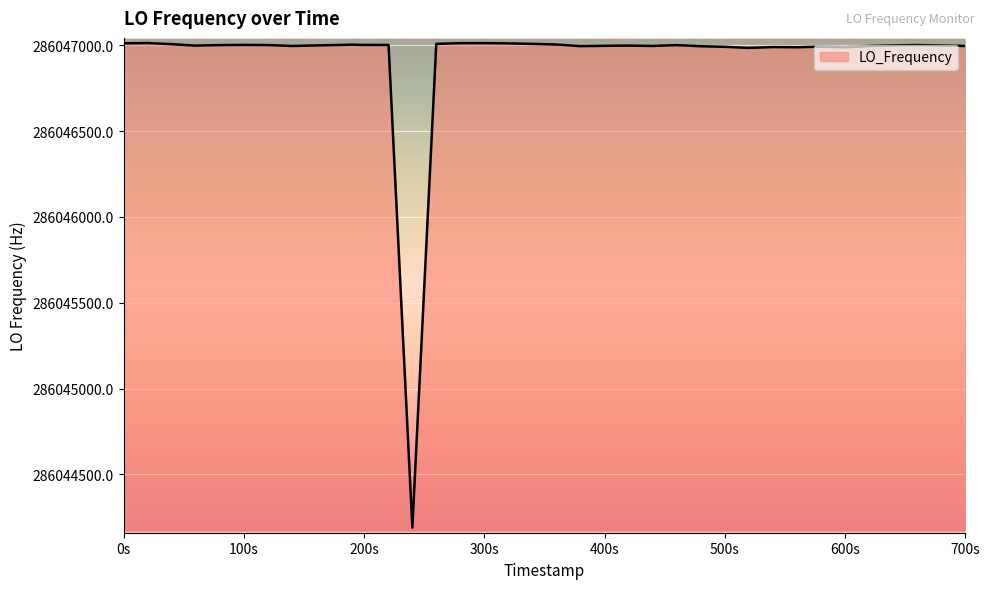

What is the difference between the maximum and minimum values?

2822.3